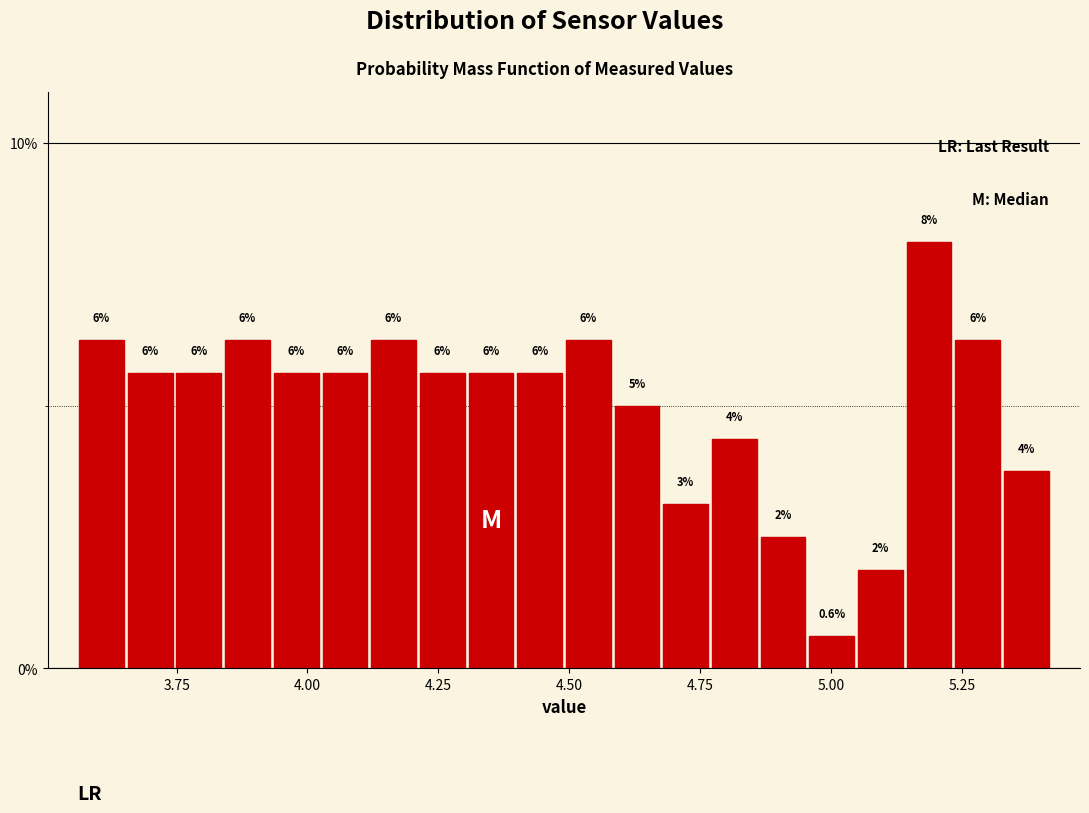

Read against the x-axis, roughly where is the centre of the tallest bar?

5.20